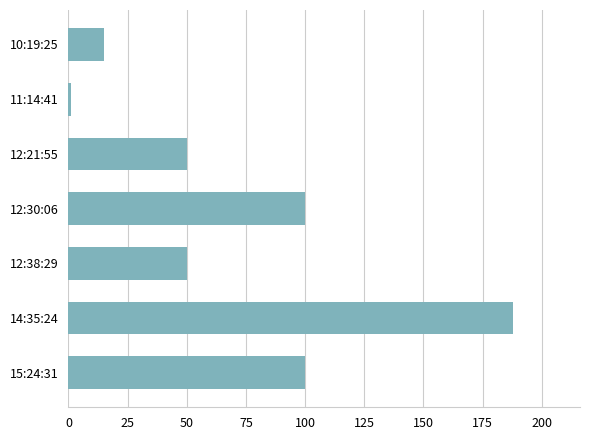

At which category does the chart reach its minimum across all series?

11:14:41